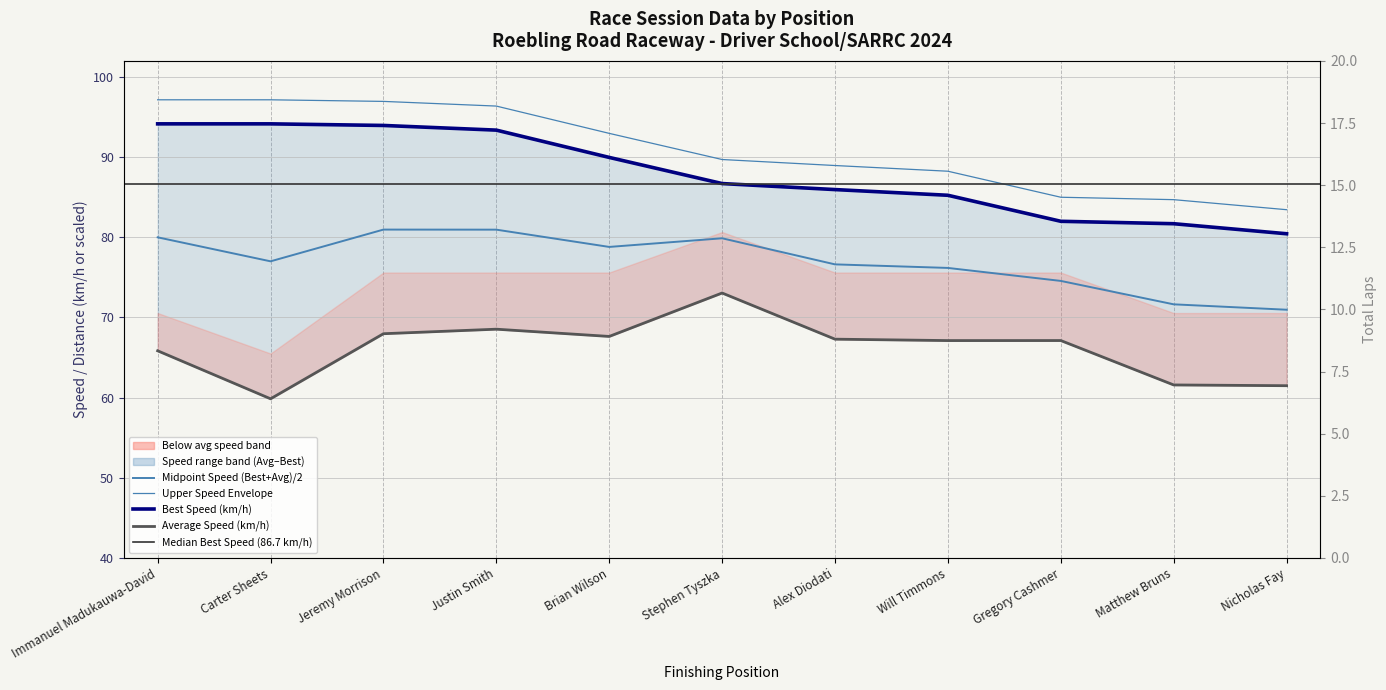

How many interior local peaks does the Total Laps series have?

1